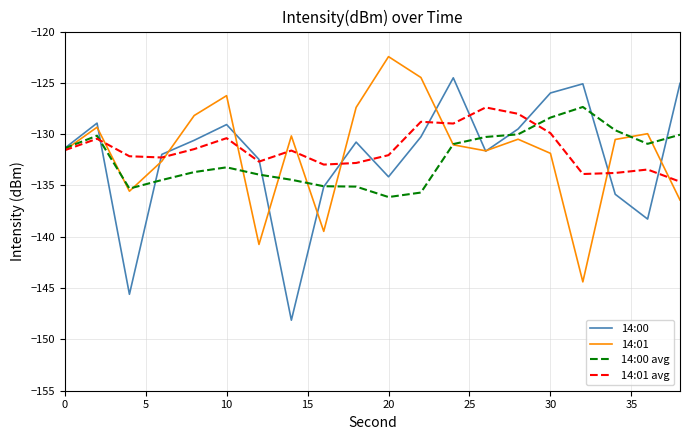

What are all the series names shown in the legend?

14:00, 14:01, 14:00 avg, 14:01 avg